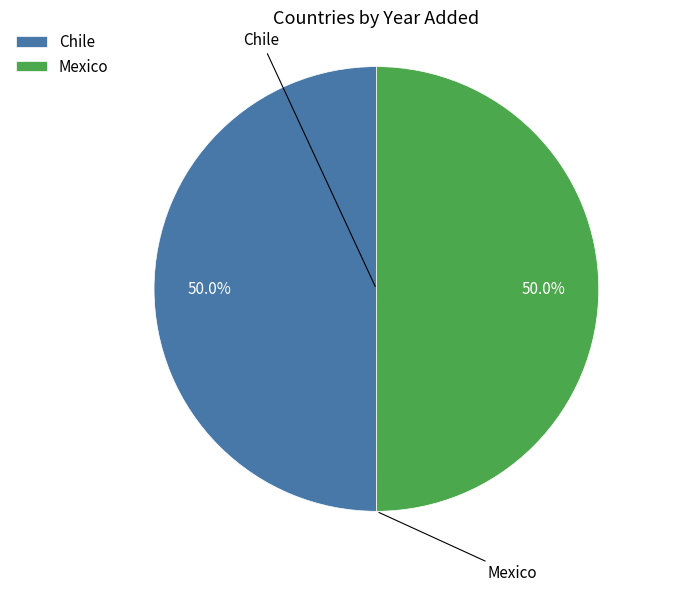

How many slices are in this pie chart?

2